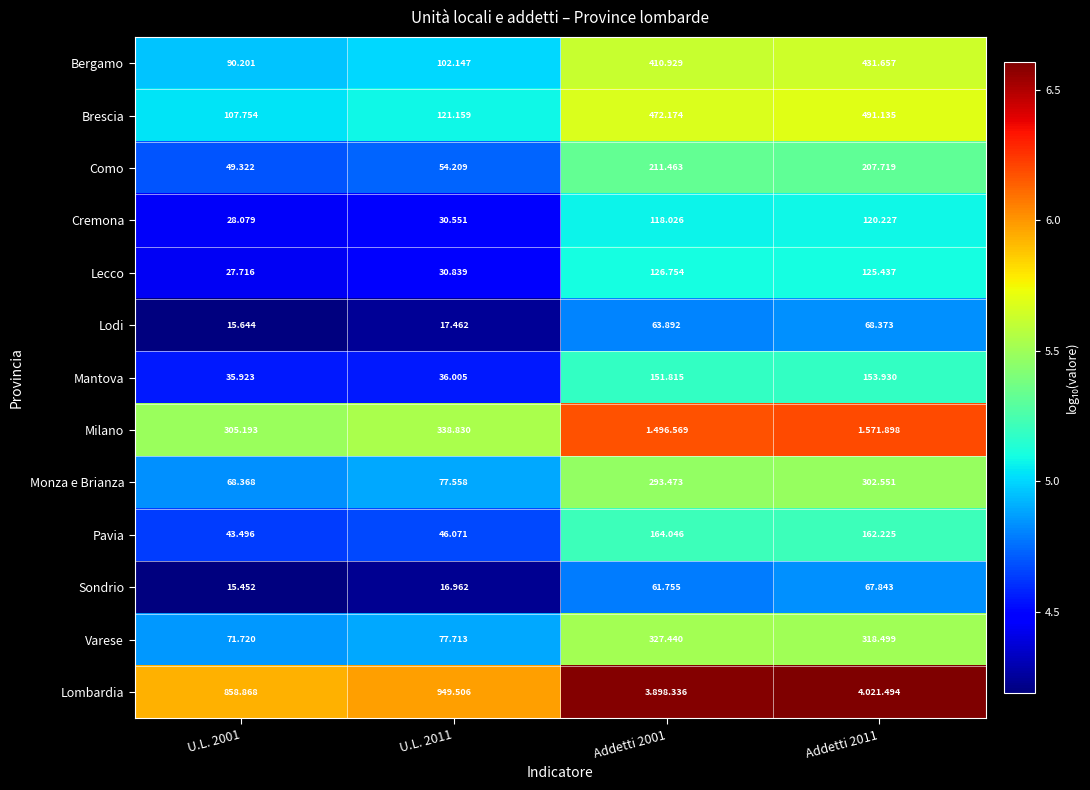

Rank the series at U.L. 2001 from highest to lowest value.

Lombardia, Milano, Brescia, Bergamo, Varese, Monza e Brianza, Como, Pavia, Mantova, Cremona, Lecco, Lodi, Sondrio